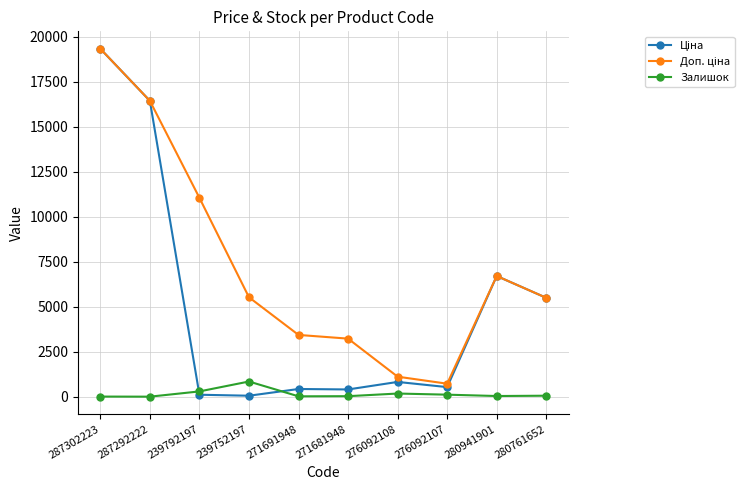

Is it true that Залишок equals 845.0 at 239752197?

True